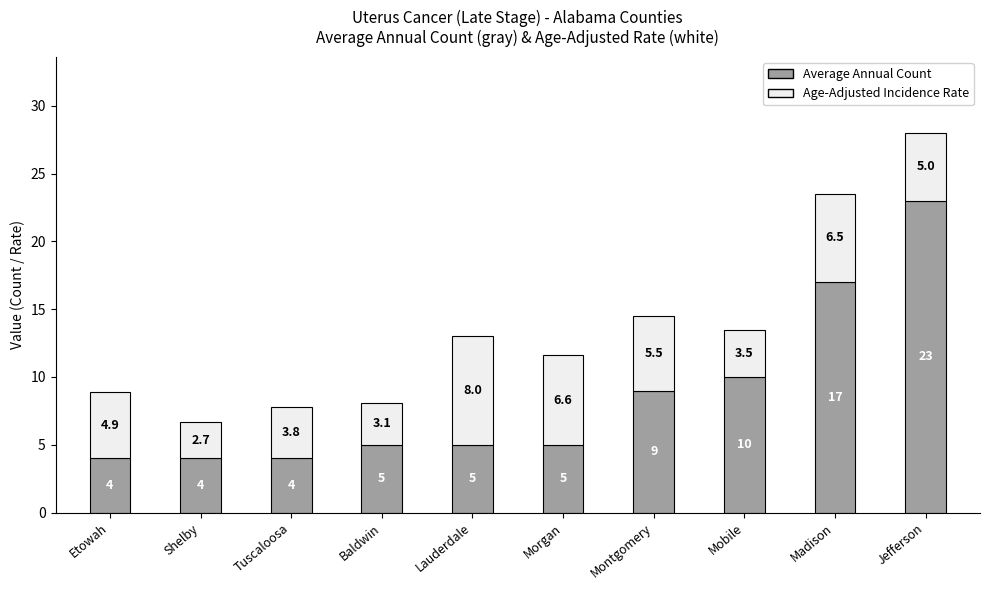

At which category is the sum across all series the highest?

Jefferson